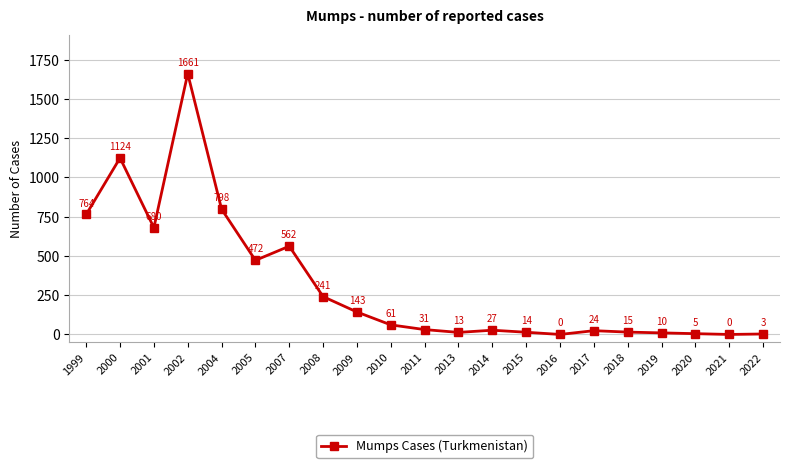

What is the difference between the maximum and minimum values?

1661